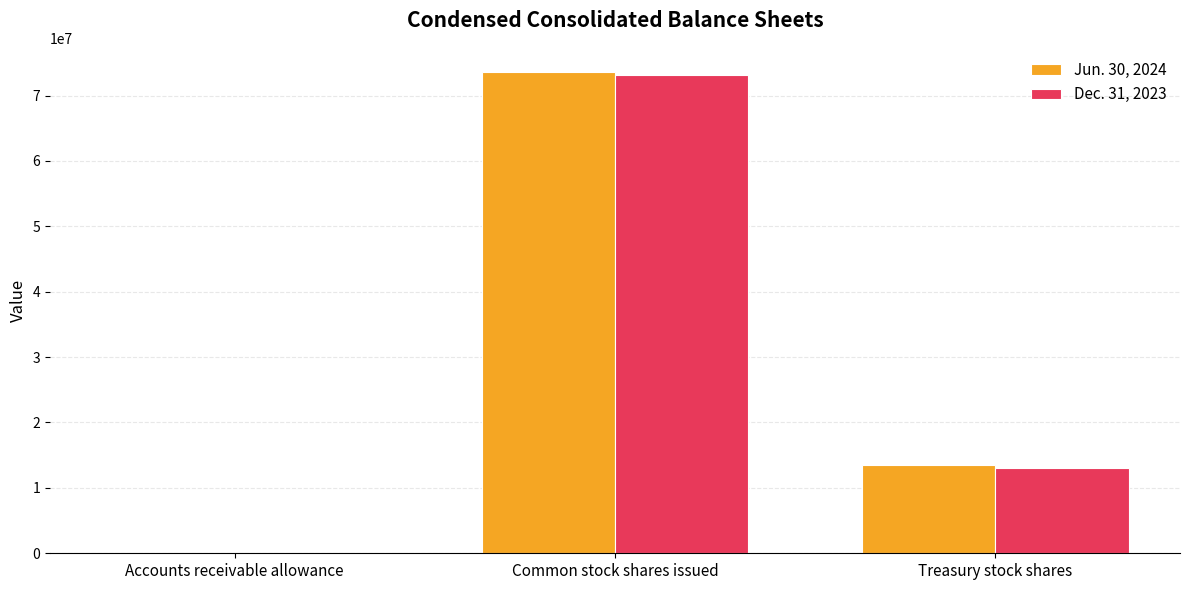

Which series has the largest range (max minus min)?

Jun. 30, 2024